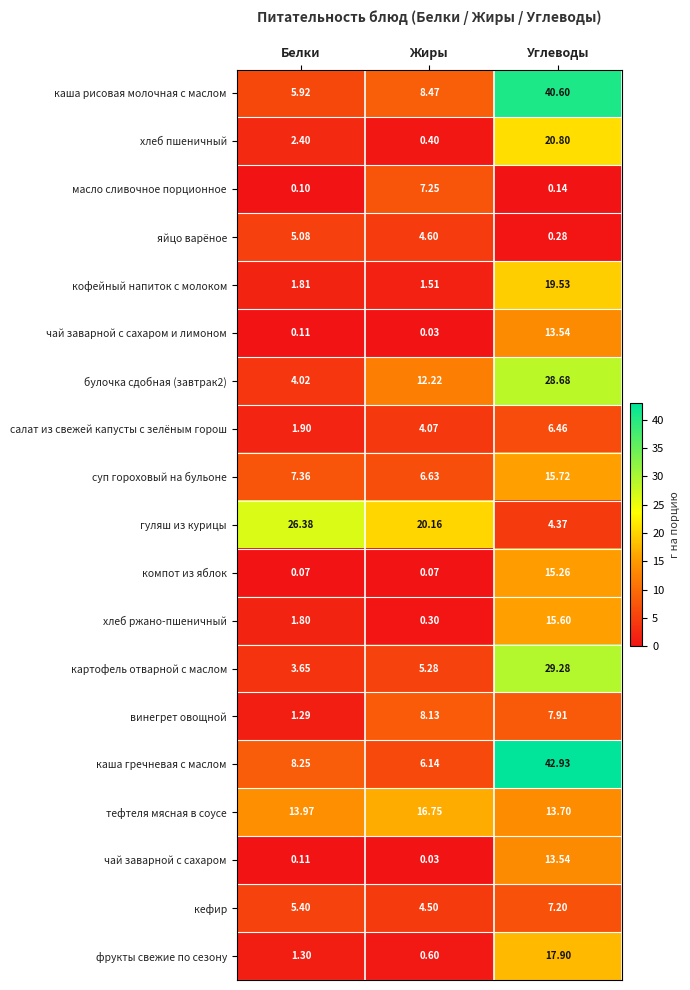

What is the spread (max minus min) of values at Белки?

26.3